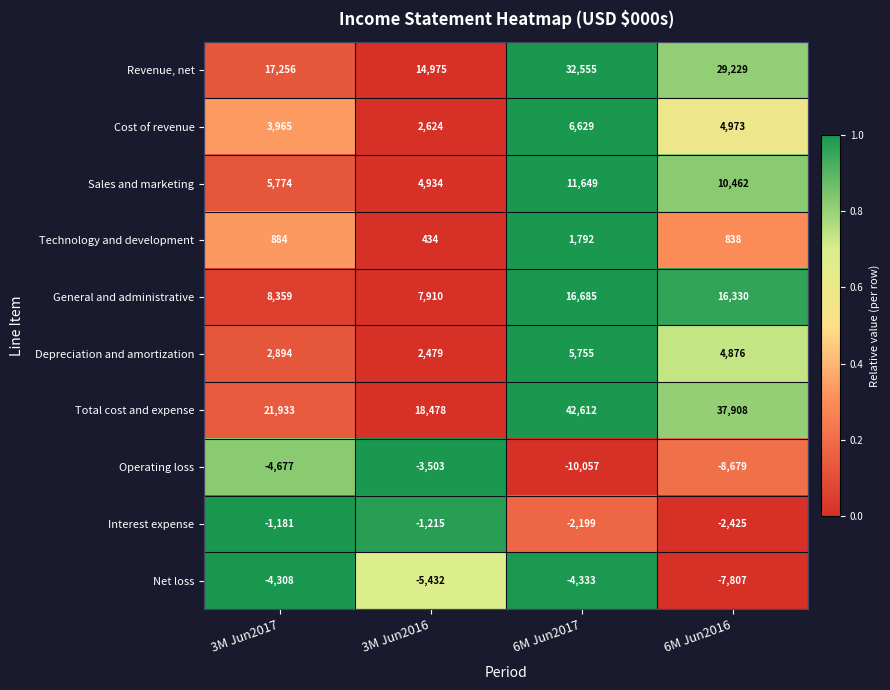

Count the number of data series in this chart.

10